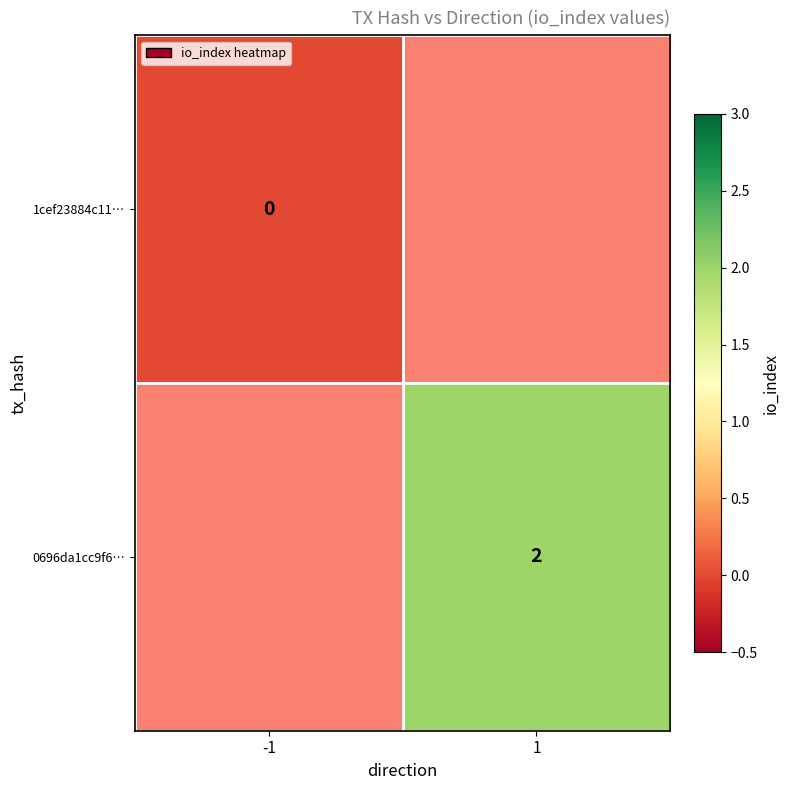

The value of 0696da1cc9f6… at 1 is 3. True or false?

False